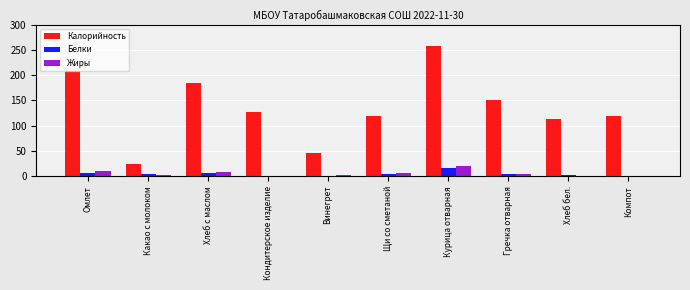

How many groups of bars are there?

10